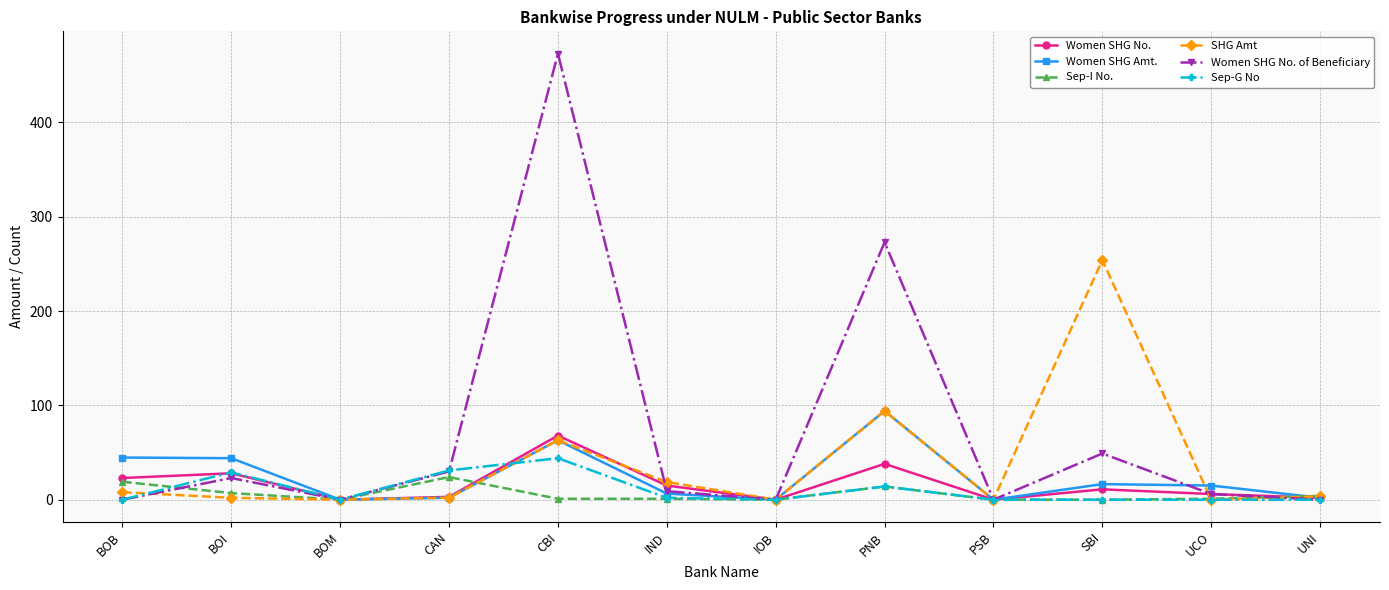

Which label corresponds to the largest value in the chart?

CBI